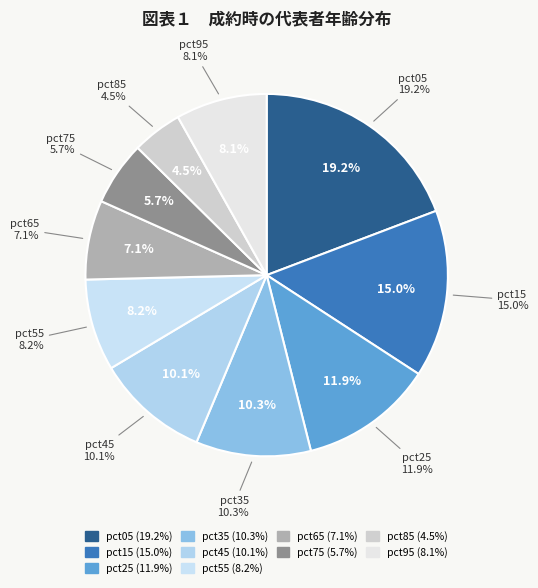

To the nearest percent, what is the combined percentage of pct85 and pct35?

15%